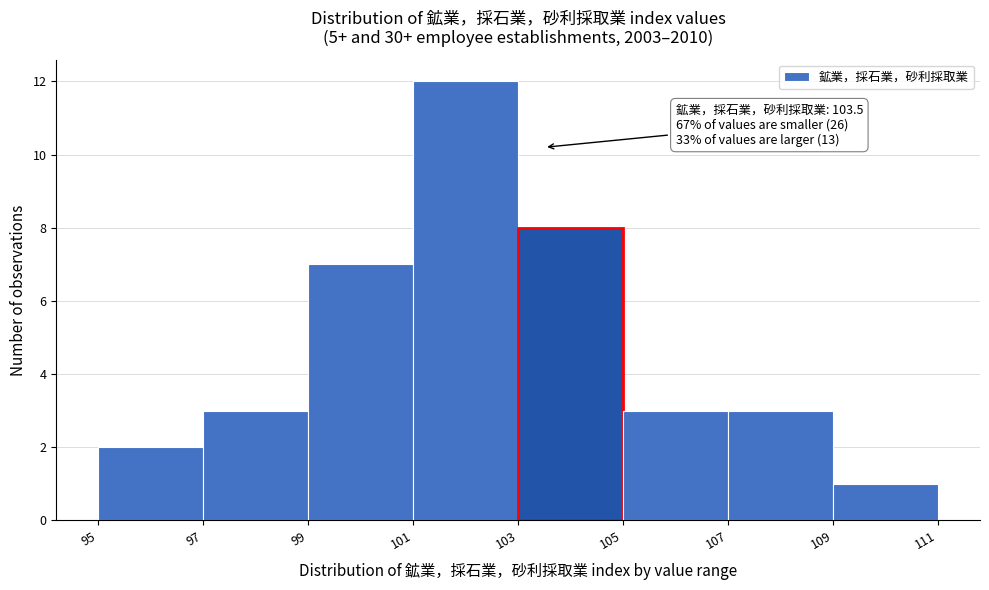

Which range on the x-axis has the tallest bar?

101 to 103